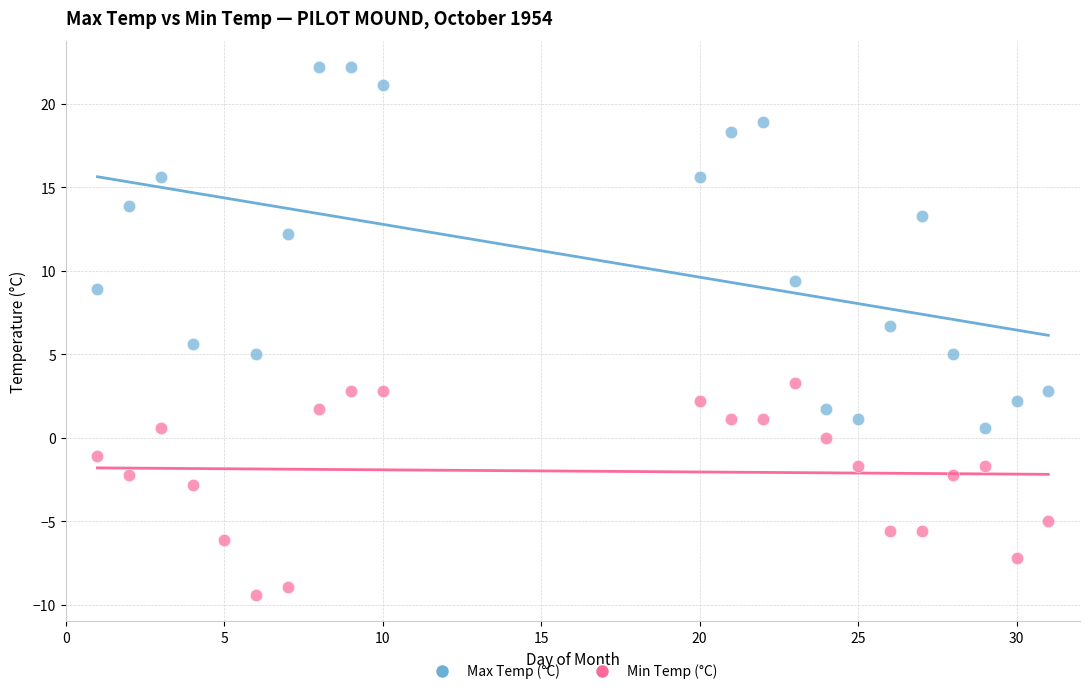

Which series has the largest Y range (max minus min)?

Max Temp (°C)